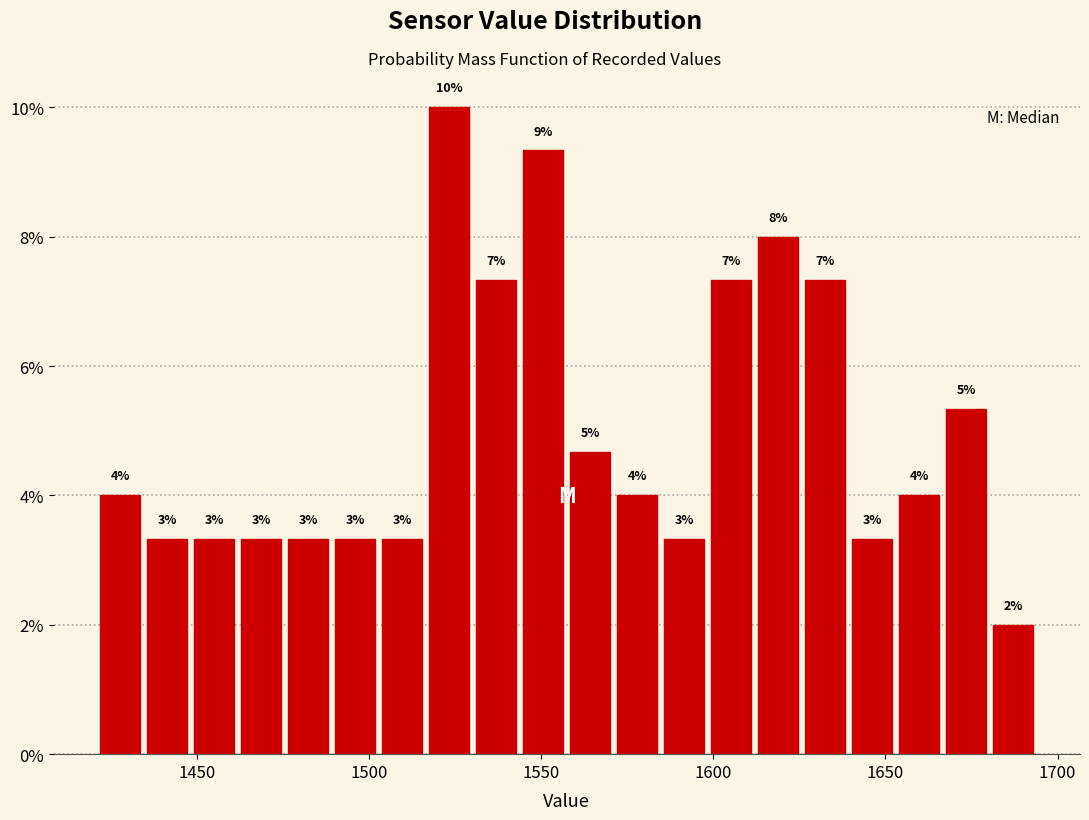

Around what value on the x-axis is the tallest bar? Give the approximate position of its centre, as read against the axis.

1525